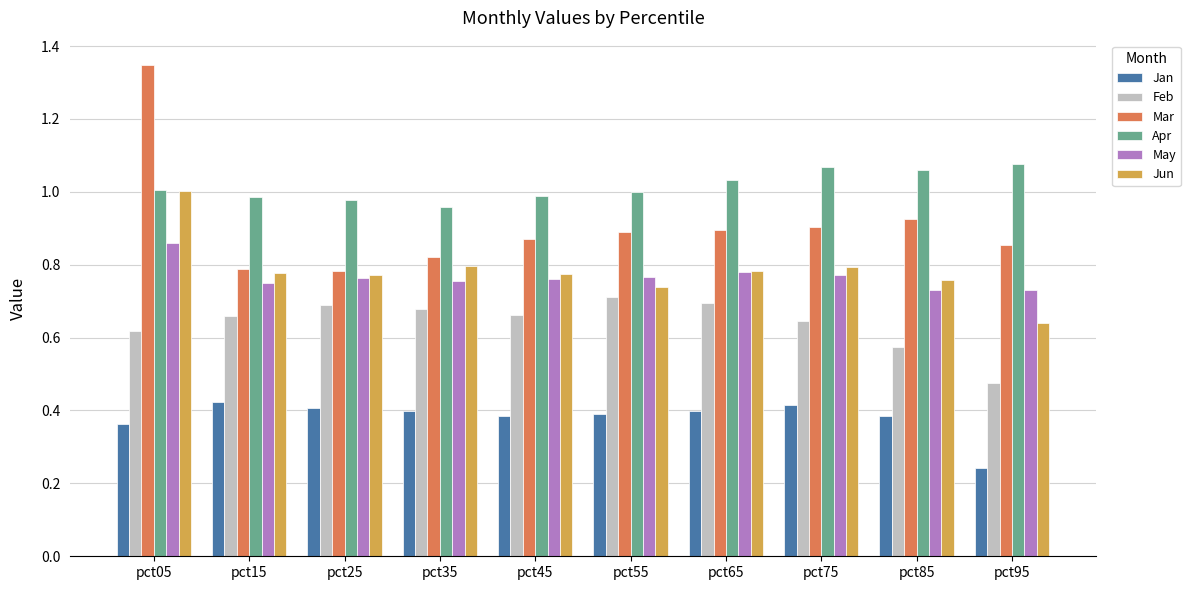

What is the sum of all May values?

7.7